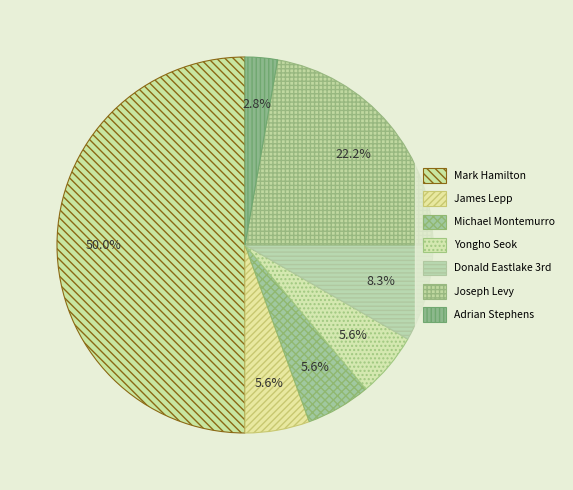

What is the change in value from Mark Hamilton to Adrian Stephens?

-17